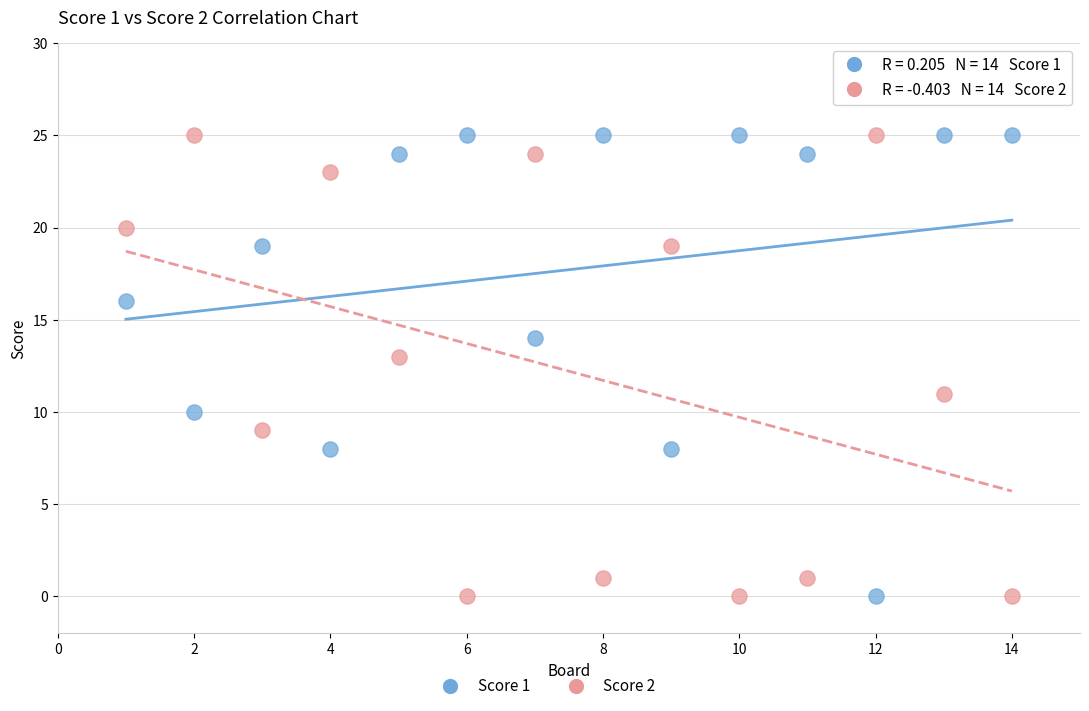

What is the X range (max minus min) for the scatter plot?

13